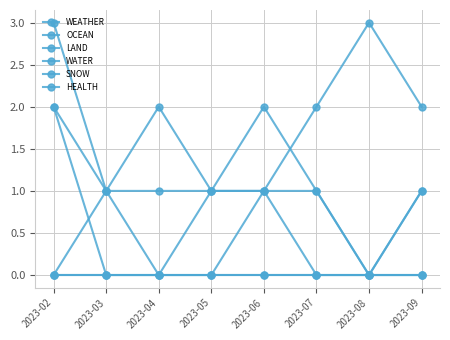

Does the chart have visible grid lines?

Yes